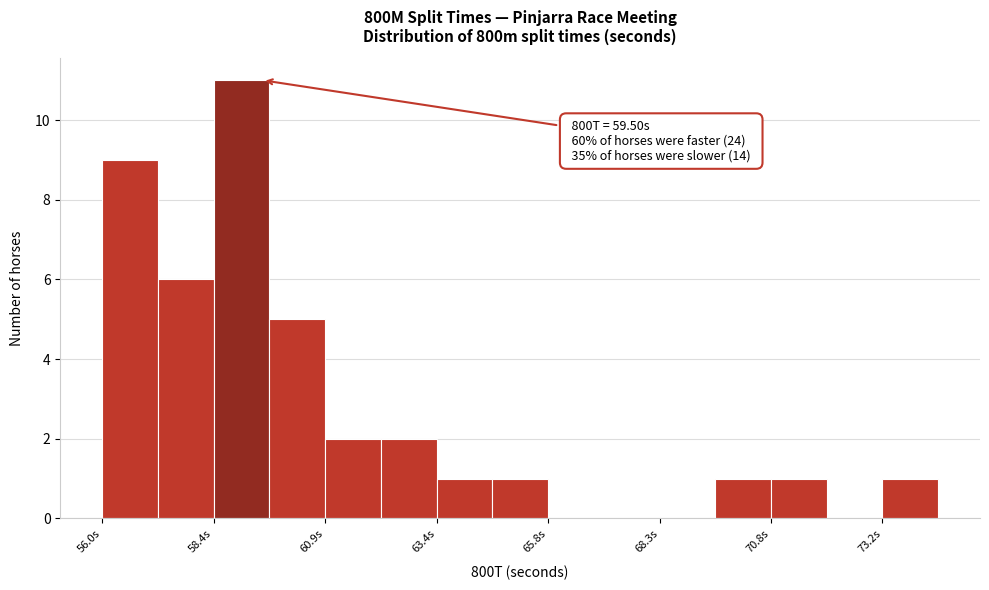

Around what value on the x-axis is the tallest bar? Give the approximate position of its centre, as read against the axis.

59.0